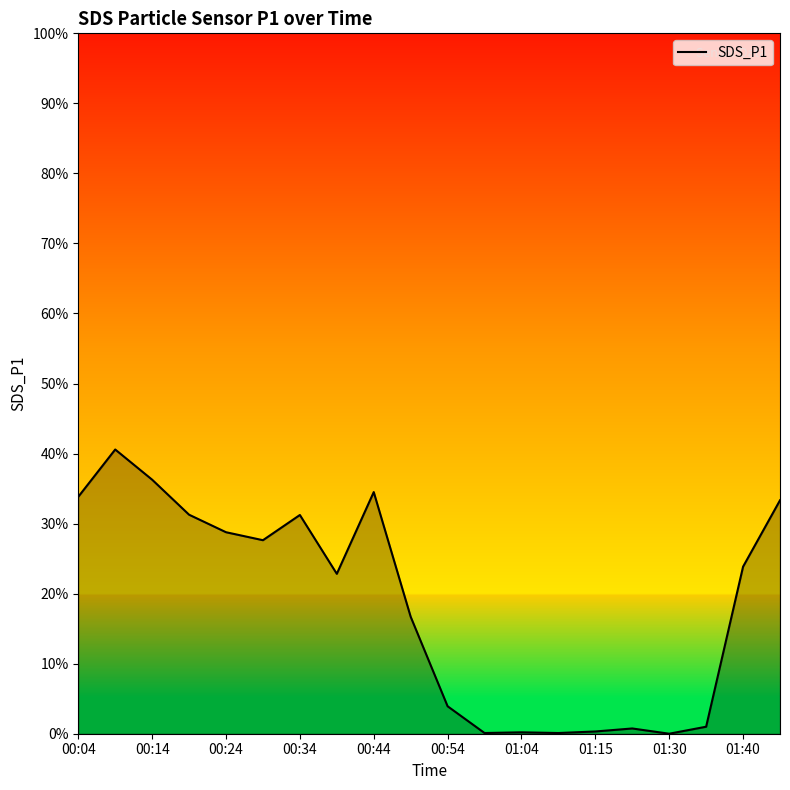

What is the difference between the maximum and minimum values?

40.6